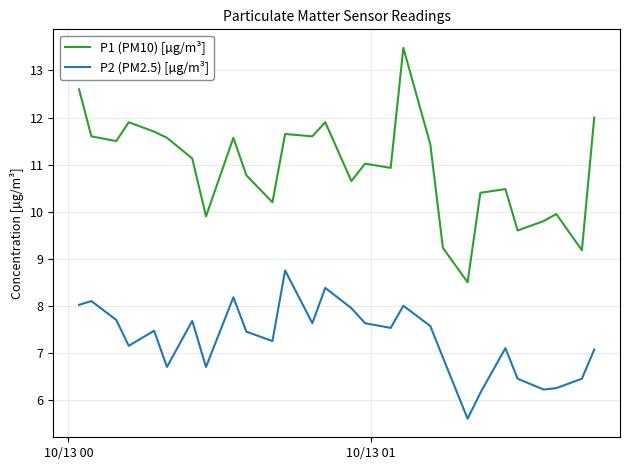

Which series has the largest range (max minus min)?

P1 (PM10) [µg/m³]